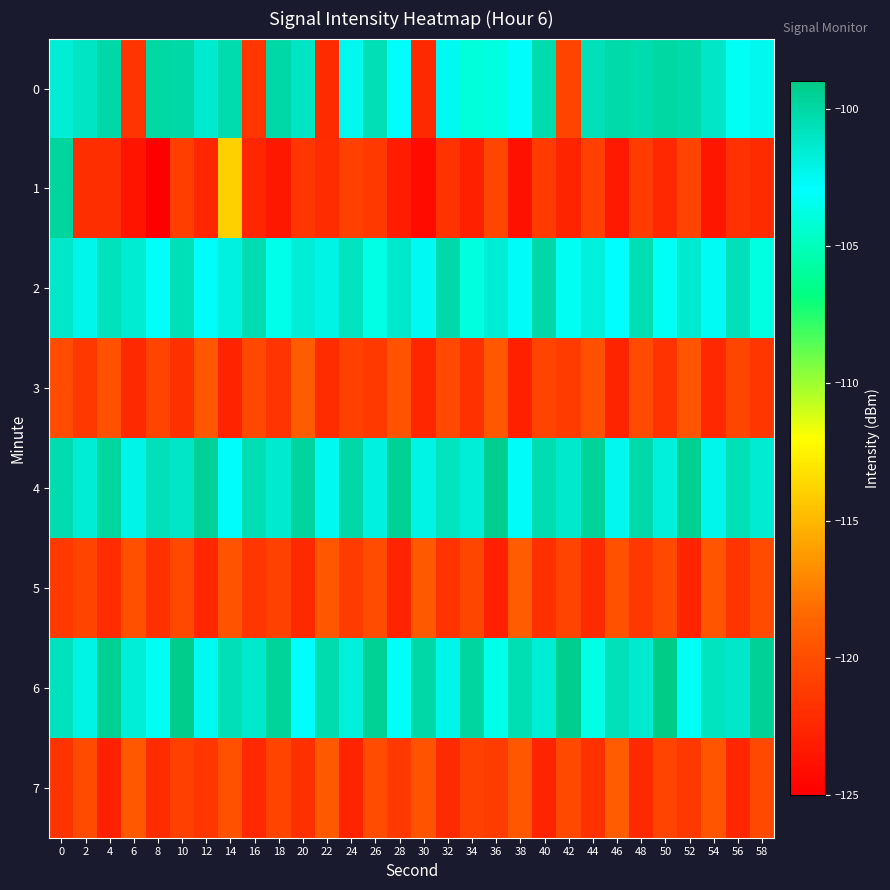

Which series has the largest range (max minus min)?

1